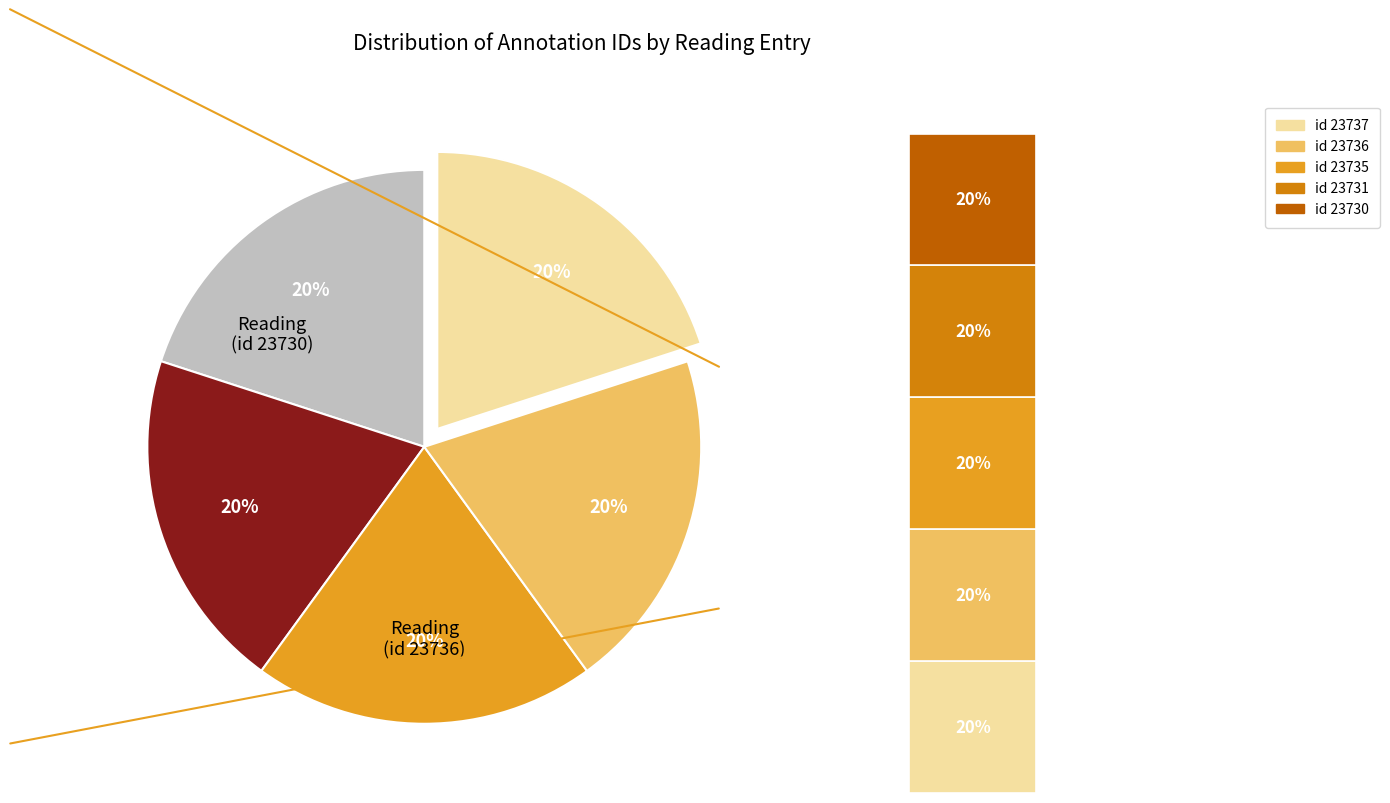

Do Reading (id 23735) and Reading (id 23731) together represent more than half of the pie?

No